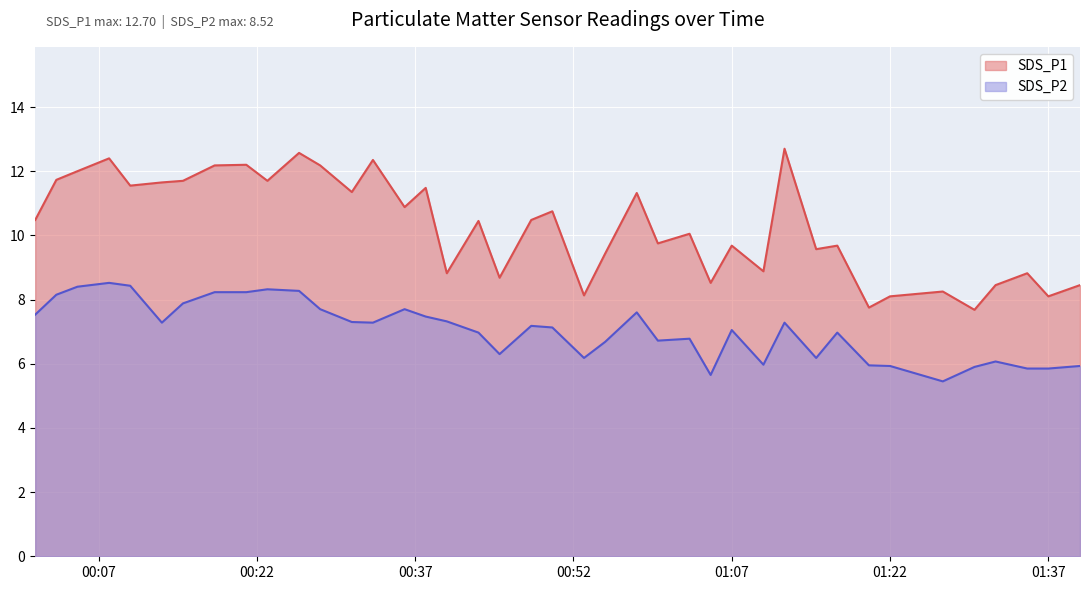

How many data points in SDS_P2 are above 7?

22